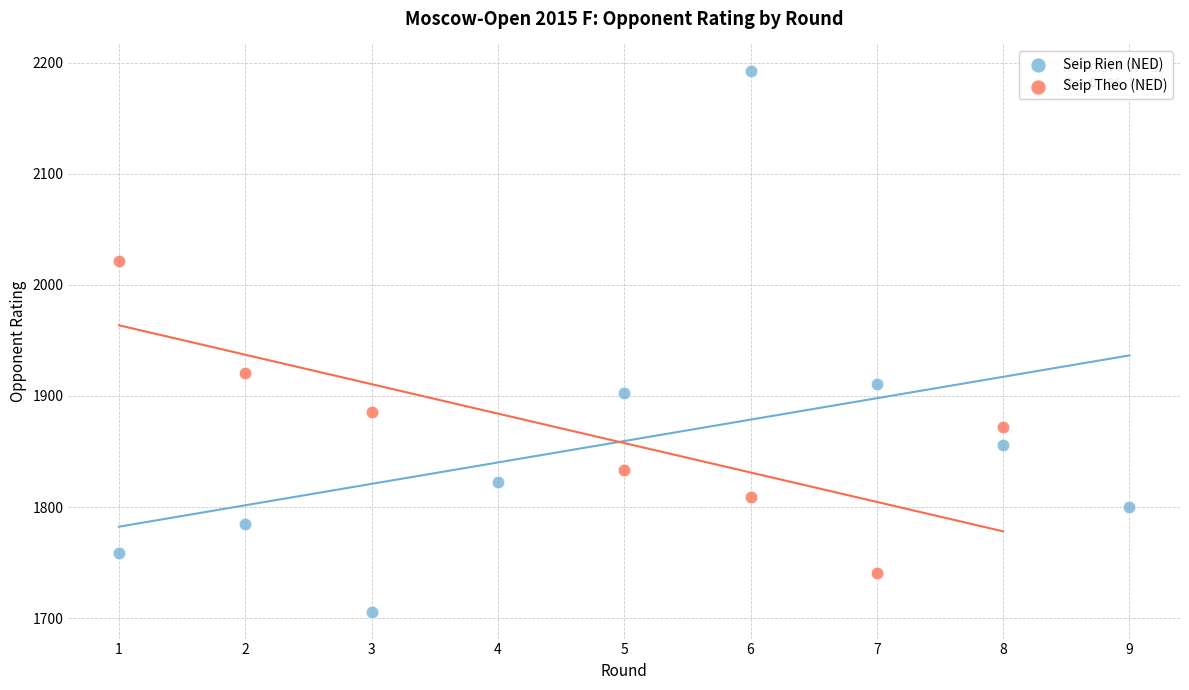

Which series has the largest Y range (max minus min)?

Seip Rien (NED)